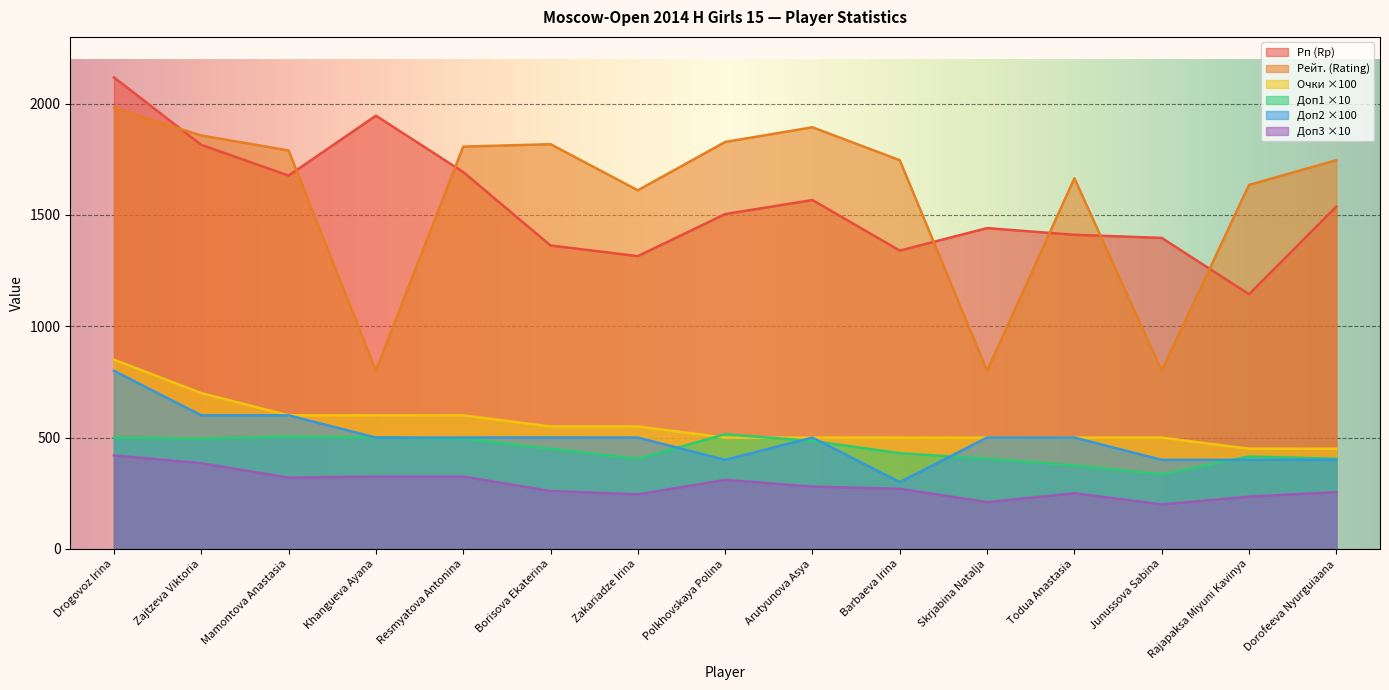

What is the spread (max minus min) of values at Mamontova Anastasia?

1470